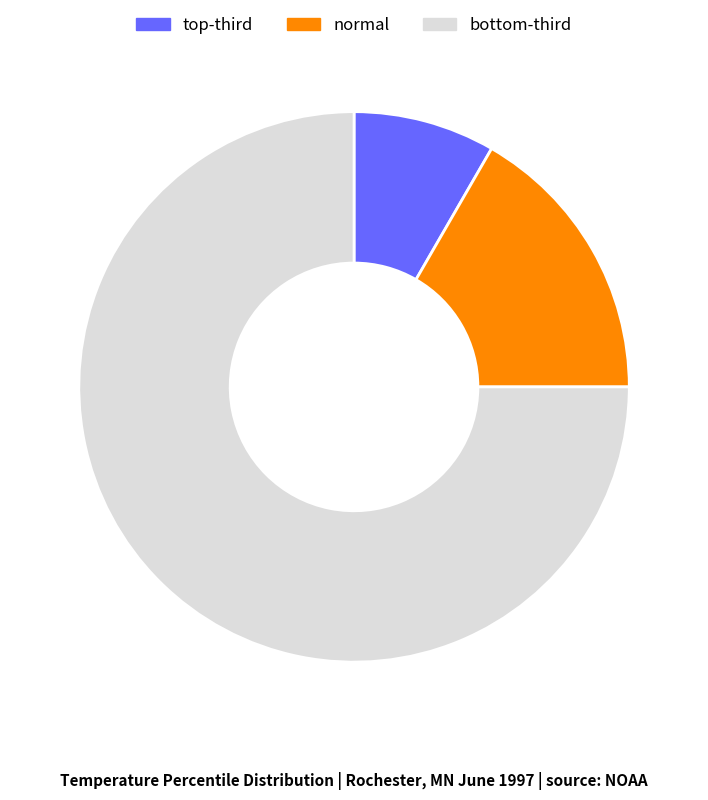

Is there a majority slice in this chart?

Yes